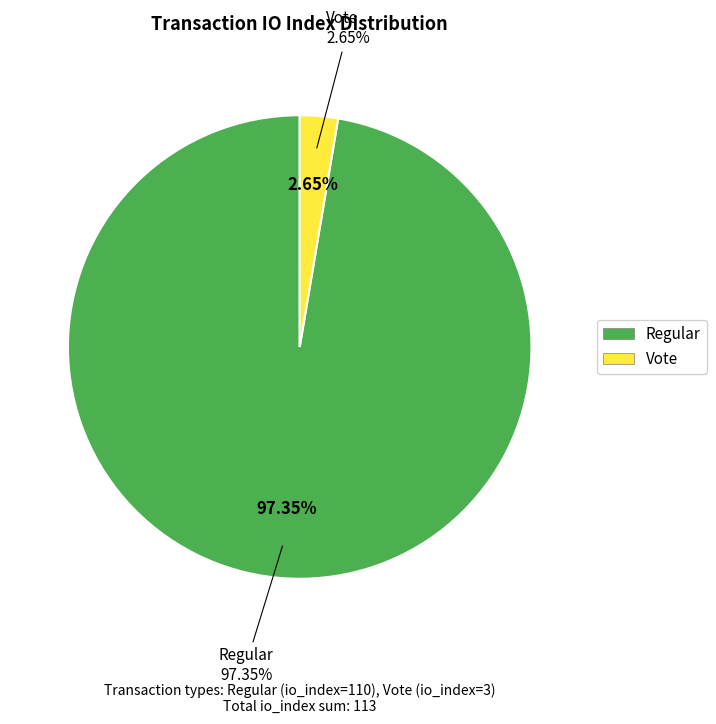

How many slices are in this pie chart?

2